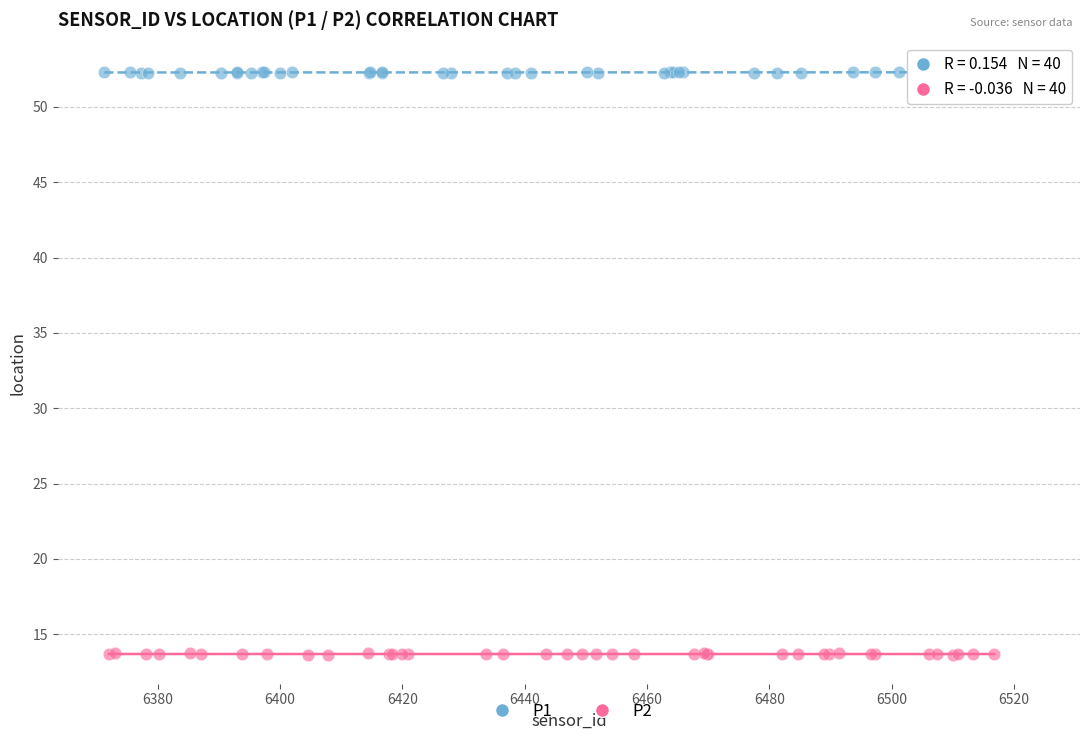

Which series contains the highest Y value?

P1